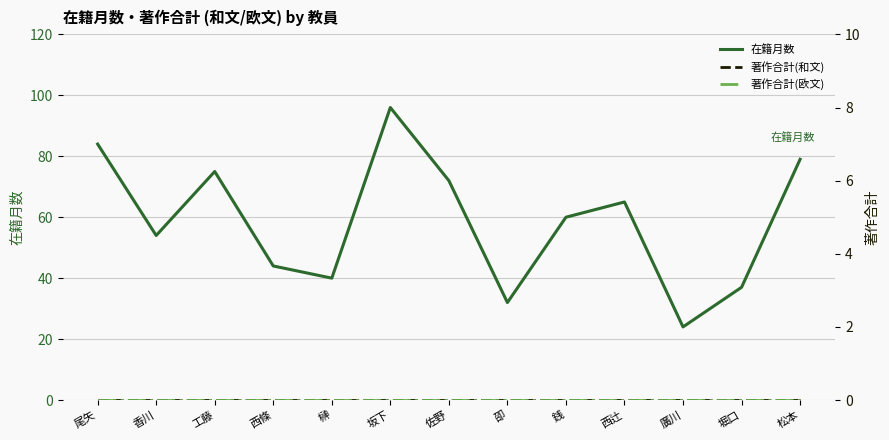

How many interior local peaks does the 在籍月数 series have?

3